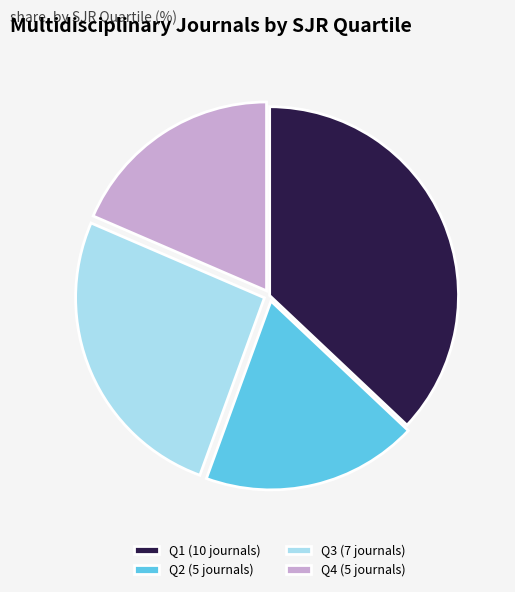

Is it true that Q1 is 37% of the pie?

True